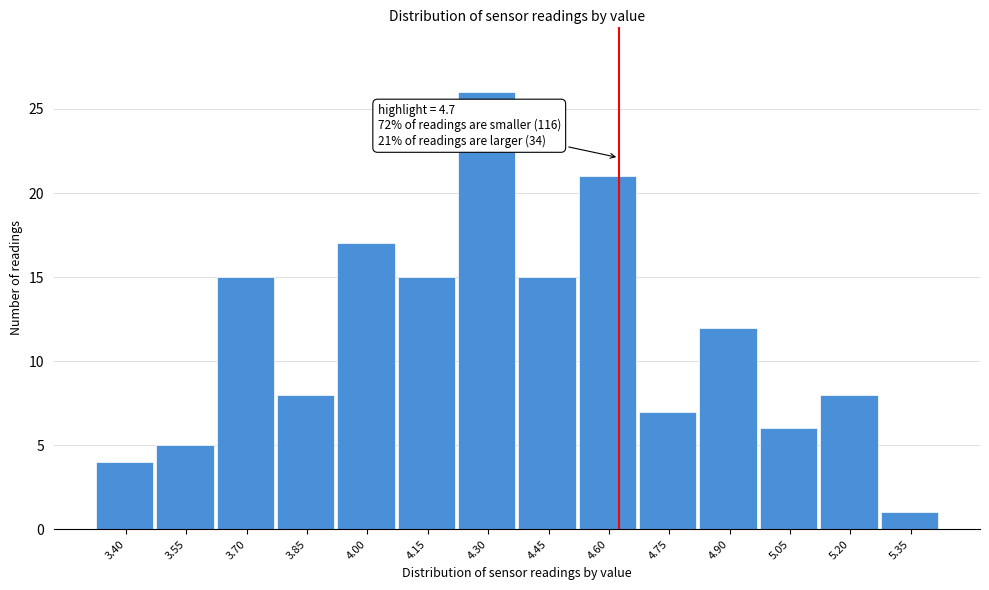

Reading left to right, what are all the values shown in this chart?

4	5	15	8	17	15	26	15	21	7	12	6	8	1